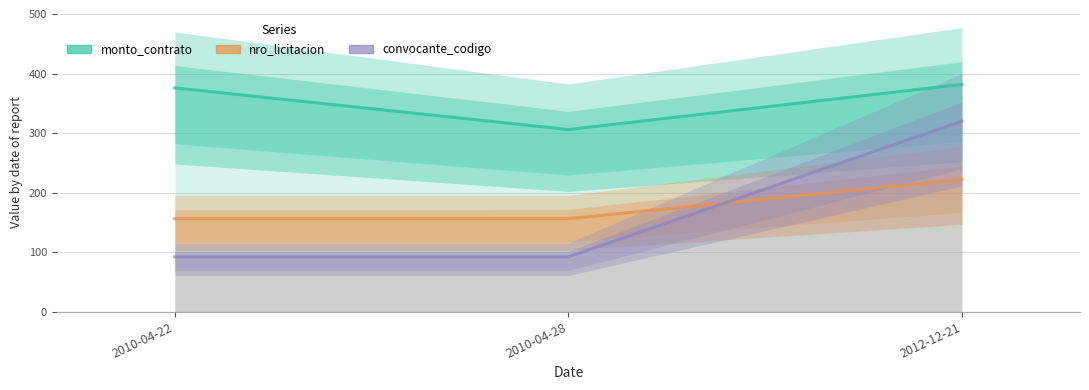

What are all the series names shown in the legend?

monto_contrato, nro_licitacion, convocante_codigo